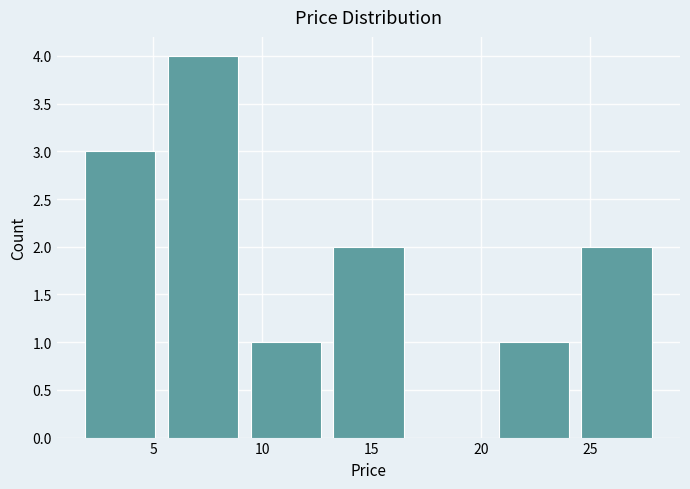

Over which range of the x-axis is the bar tallest?

5.5 to 9.0